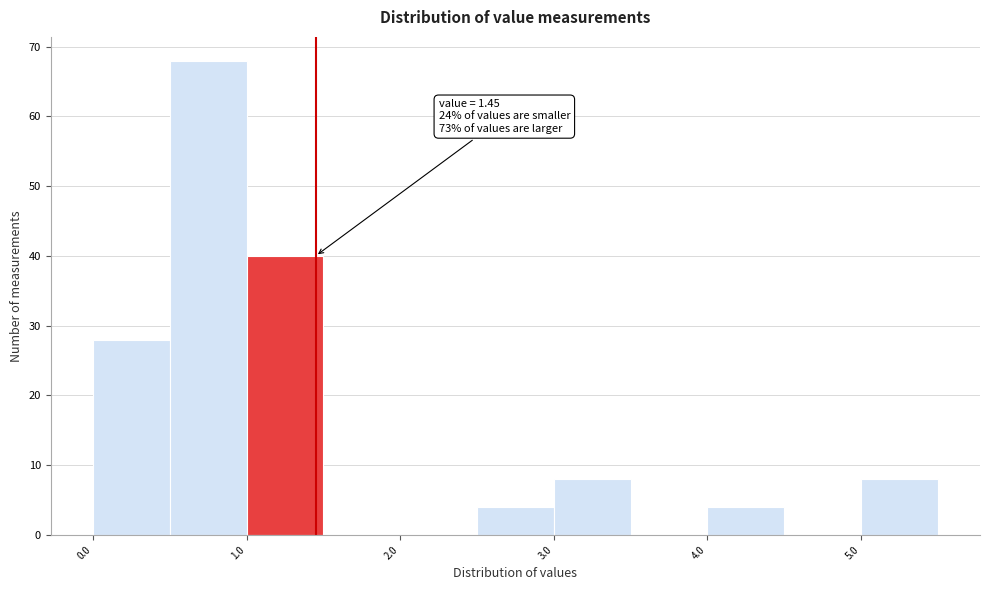

Over which range of the x-axis is the bar tallest?

0.5 to 1.0